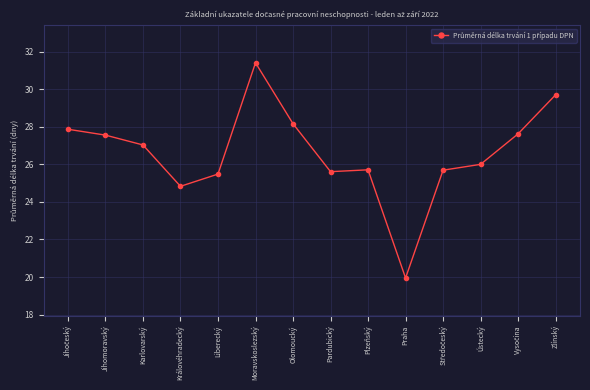

Where is the data nearest to the value 25?

Královéhradecký